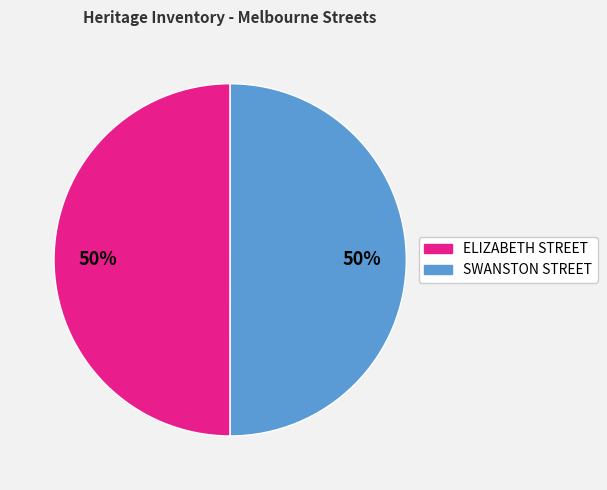

What percentage is the SWANSTON STREET slice, to the nearest percent?

50%